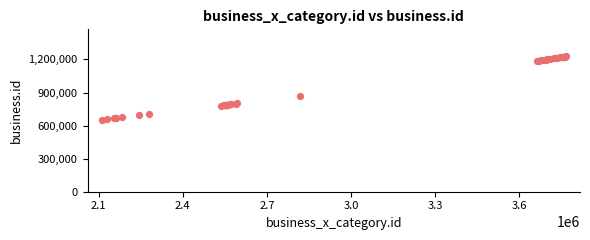

What Y value in the scatter plot is closest to 938733?

866040